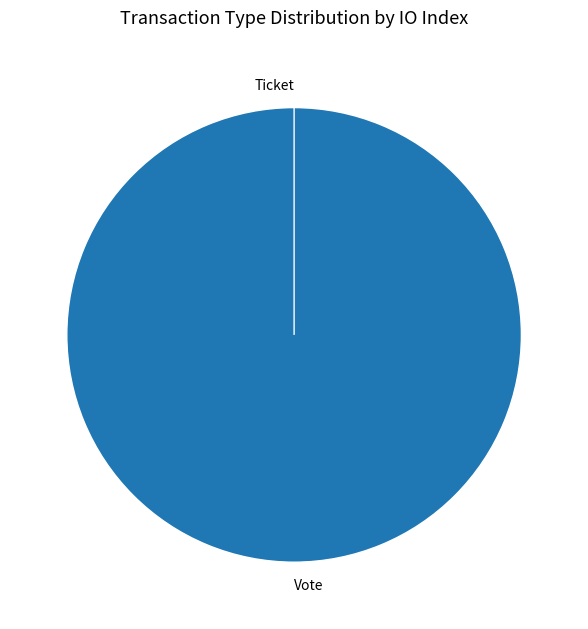

Does Ticket represent more than half of the total?

No